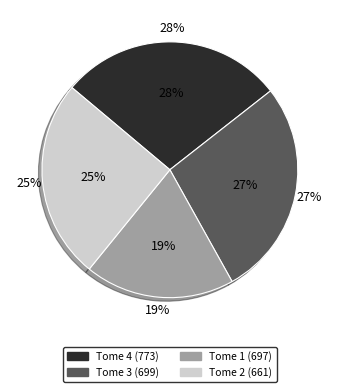

Does any single category account for the majority?

No